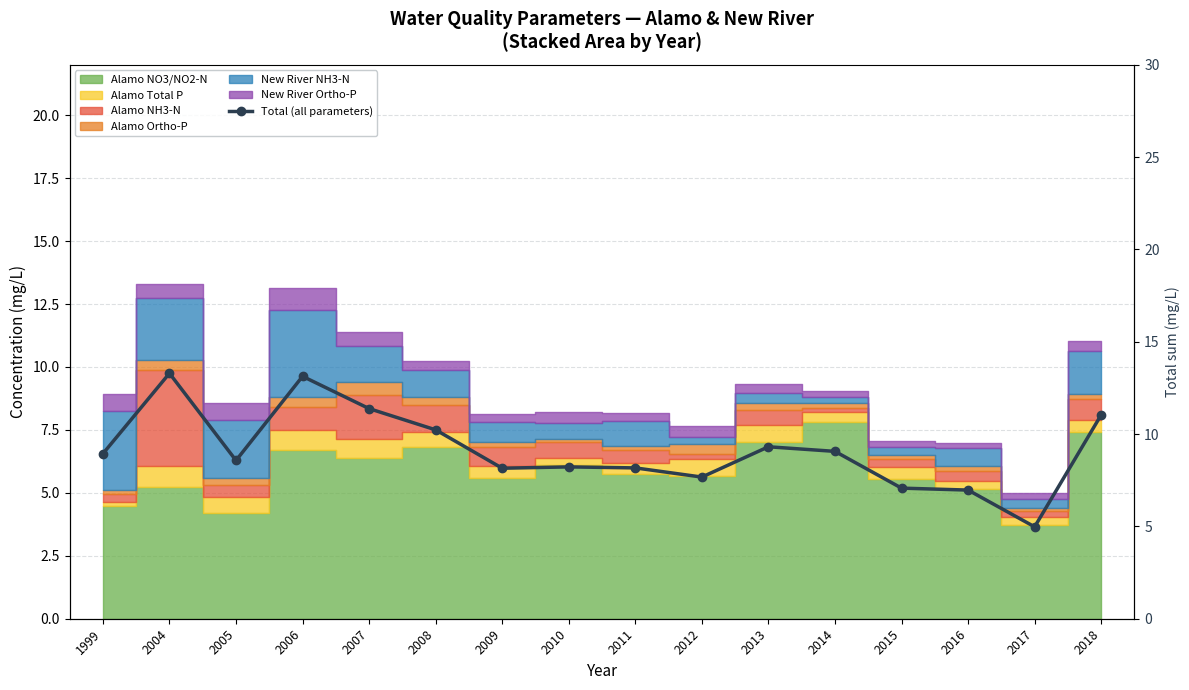

What is the approximate value at 2014?

9.1